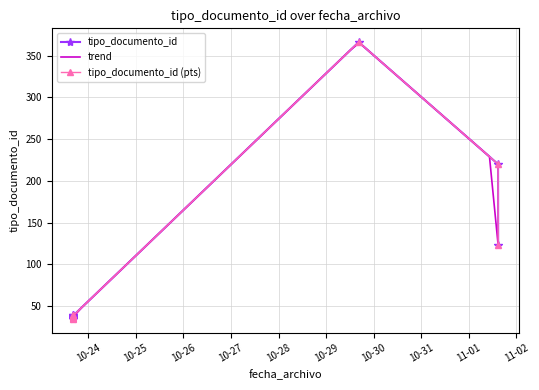

Count the number of data series in this chart.

1